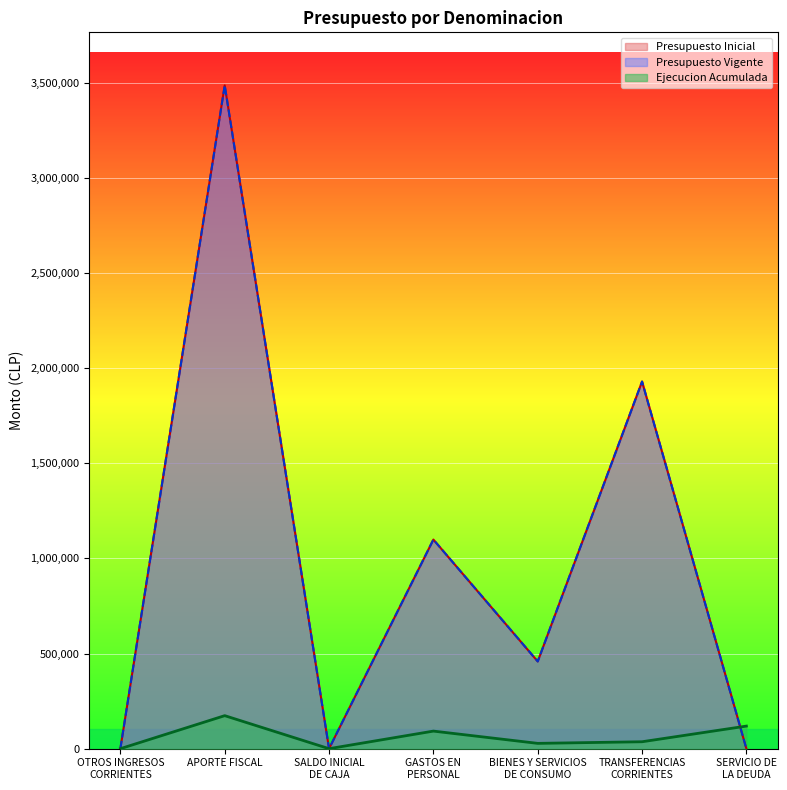

How many categories are shown in the chart?

7